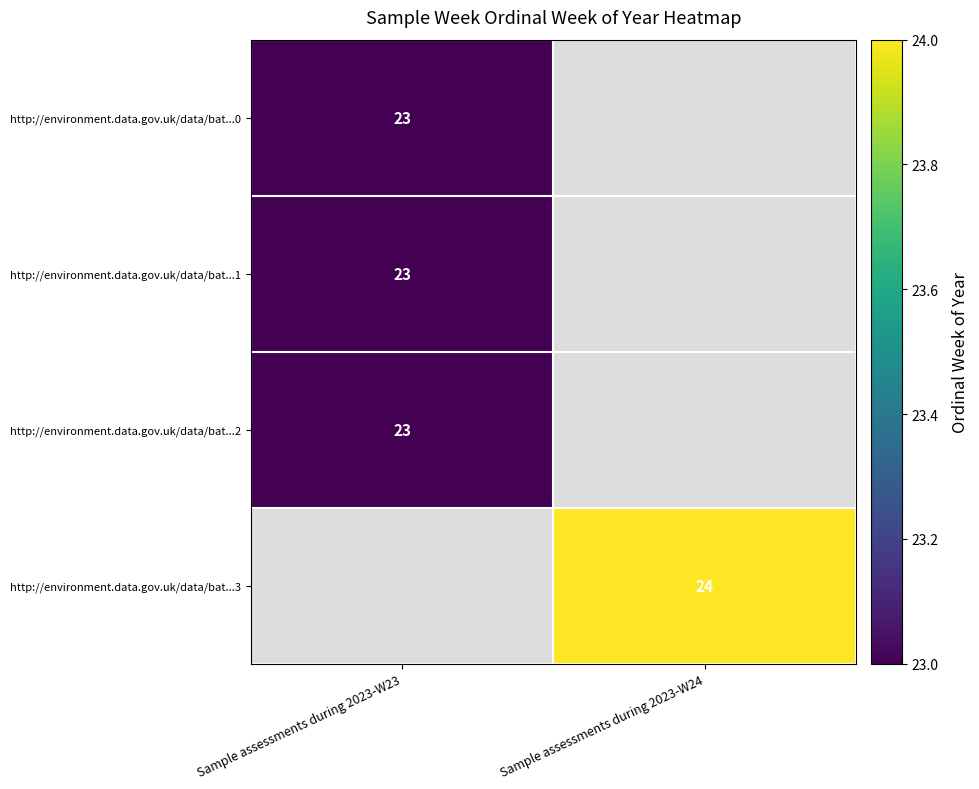

The value of http://environment.data.gov.uk/data/bat...3 at Sample assessments during 2023-W24 is 24. True or false?

True